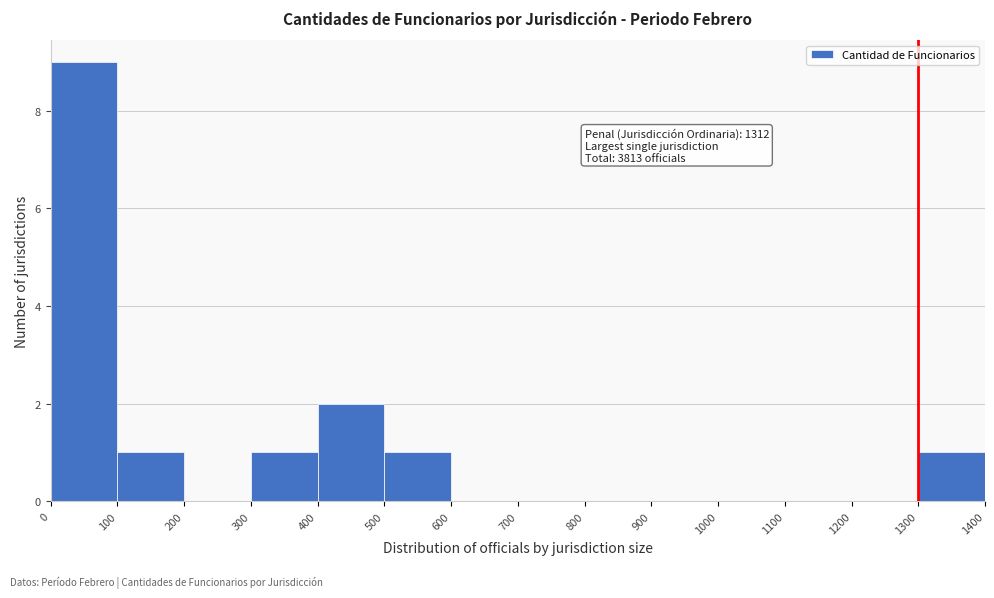

Which range on the x-axis has the tallest bar?

0 to 100